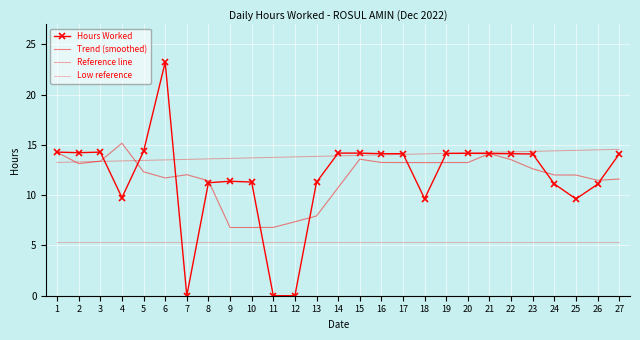

Between 9 and 17, which series saw the biggest shift?

Trend (smoothed)